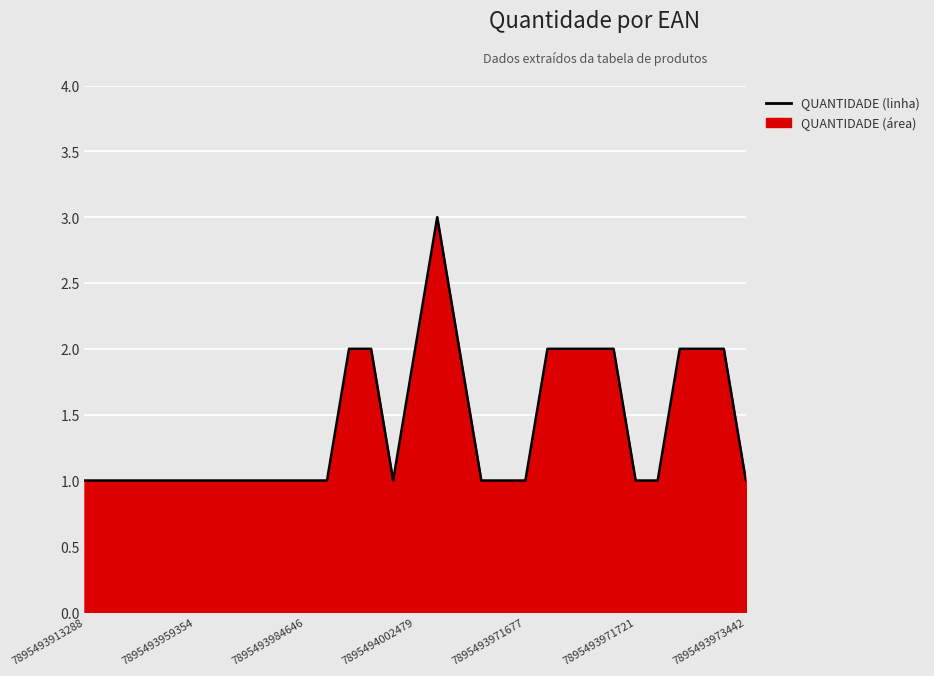

Reading right to left, transcribe all the data shown in this chart.

1	2	2	2	1	1	2	2	2	2	1	1	1	2	3	2	1	2	2	1	1	1	1	1	1	1	1	1	1	1	1